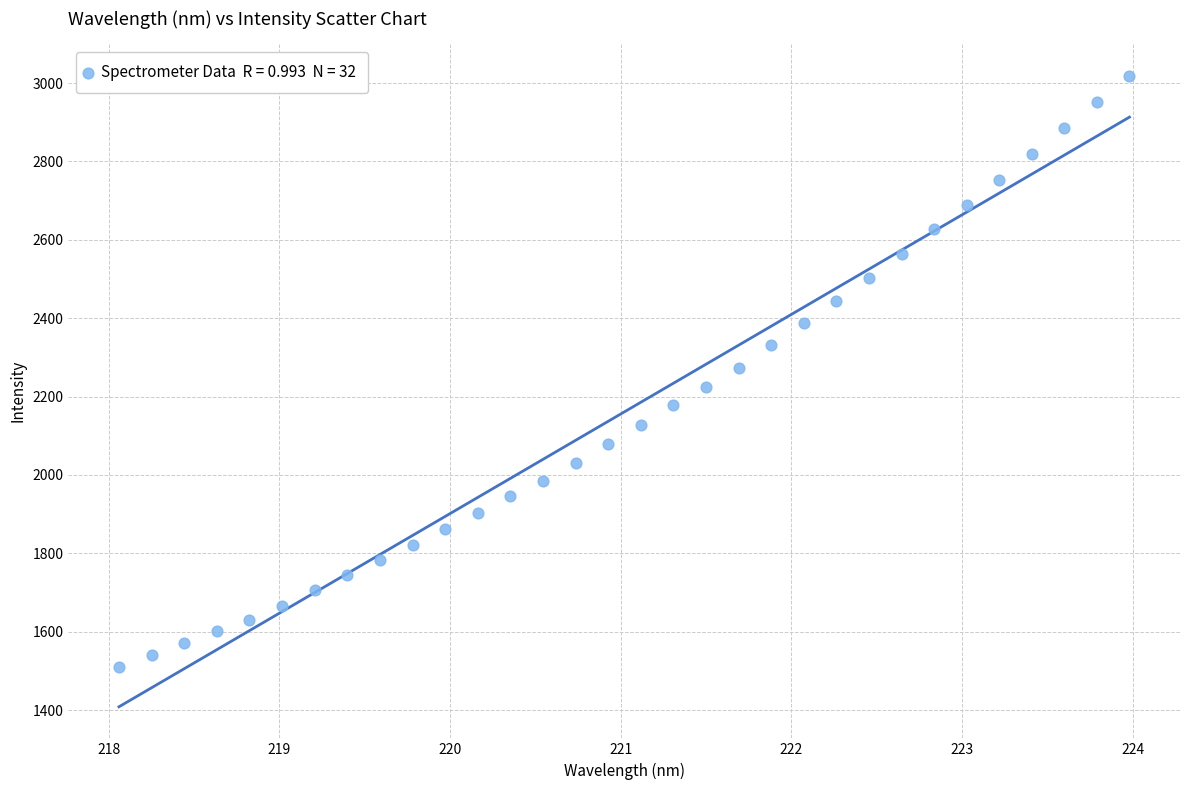

What is the range of Y values (max minus min)?

1509.1